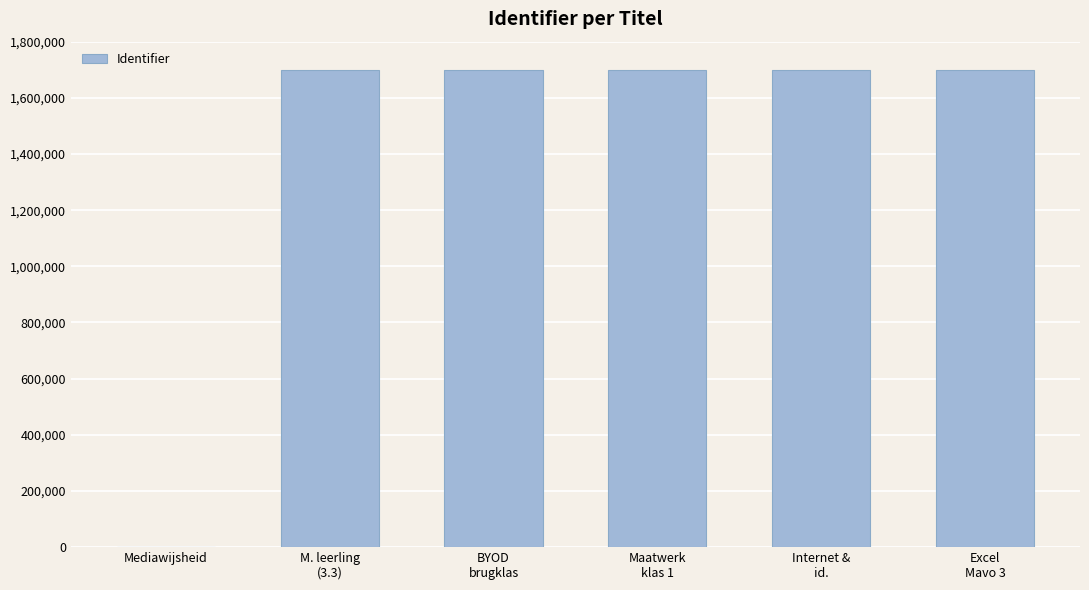

What is the greatest value displayed?

1699622